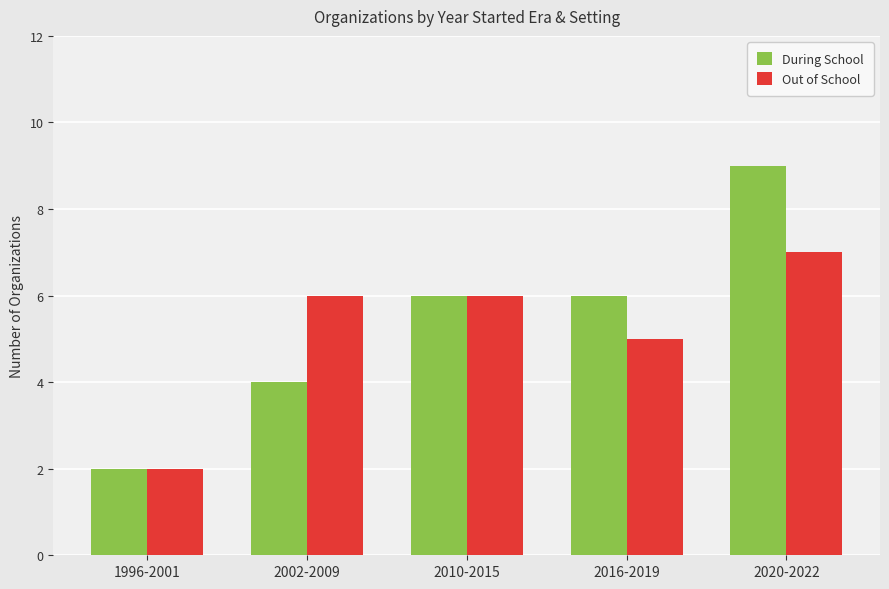

Rank the series by their maximum value, from lowest to highest.

Out of School, During School